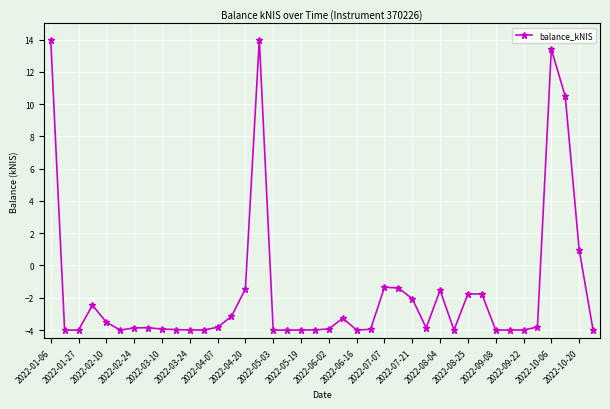

True or false: there are more than 0 points higher than both neighbors.

True